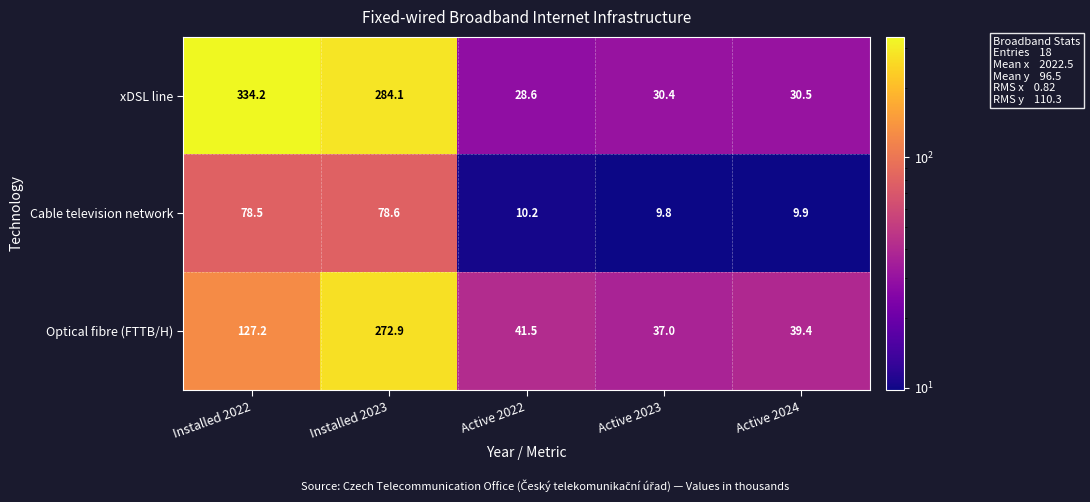

Reading left to right, extract all data points from this chart.

xDSL line: Installed 2022=334.2	Installed 2023=284.1	Active 2022=28.6	Active 2023=30.4	Active 2024=30.5
Cable television network: Installed 2022=78.5	Installed 2023=78.6	Active 2022=10.2	Active 2023=9.8	Active 2024=9.9
Optical fibre (FTTB/H): Installed 2022=127.2	Installed 2023=272.9	Active 2022=41.5	Active 2023=37.0	Active 2024=39.4